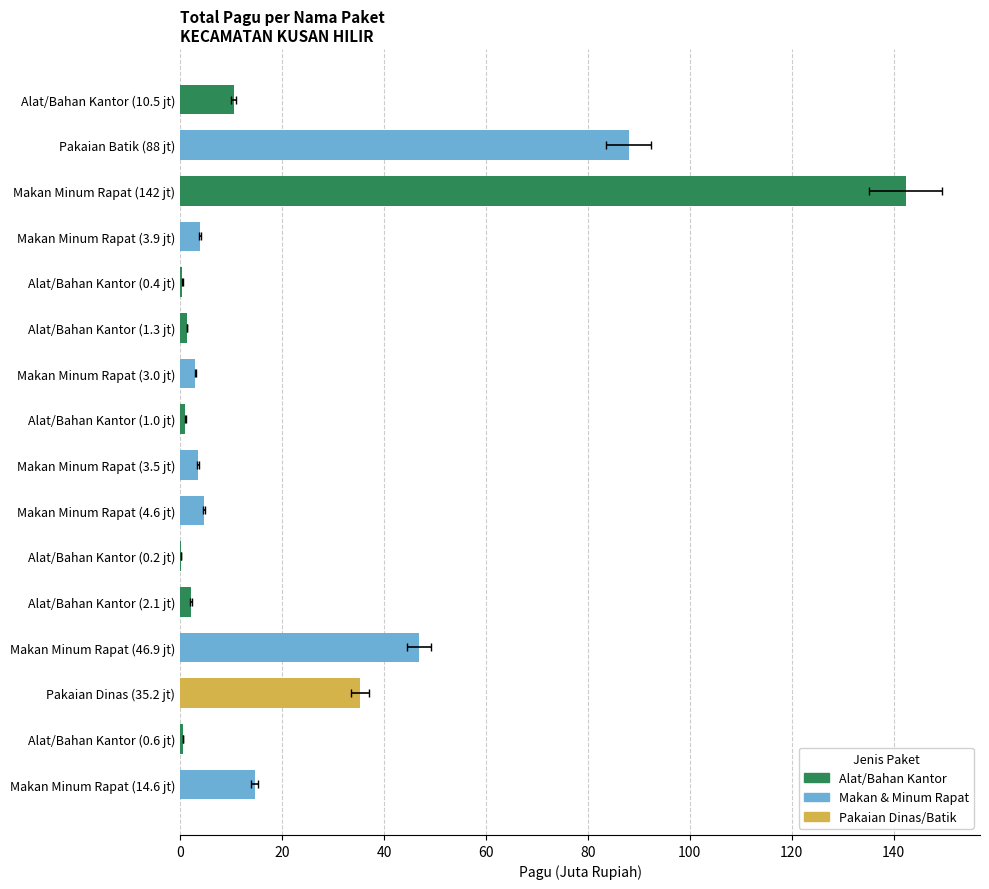

What is the greatest value displayed?

142.3